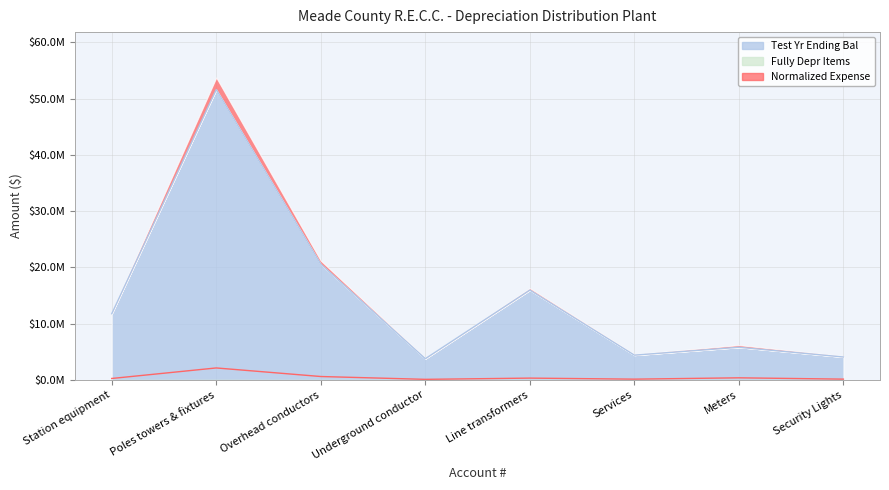

At how many categories does at least one series exceed 1027241?

8